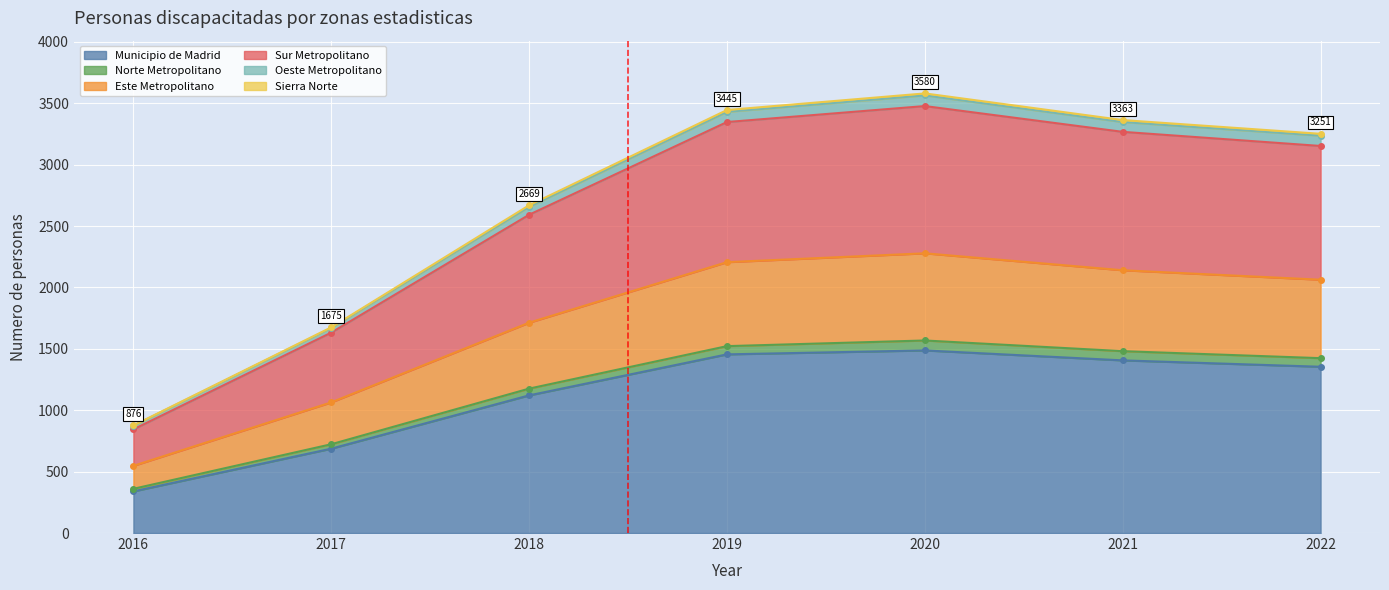

Is it true that Municipio de Madrid equals 1455 at 2019?

True